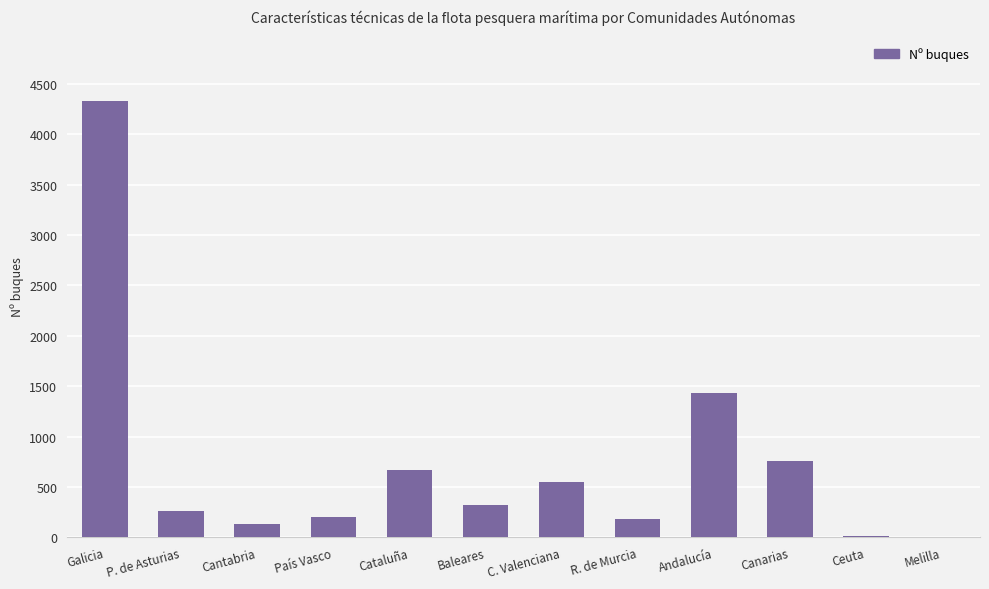

Where is the data nearest to the value 2165?

Andalucía